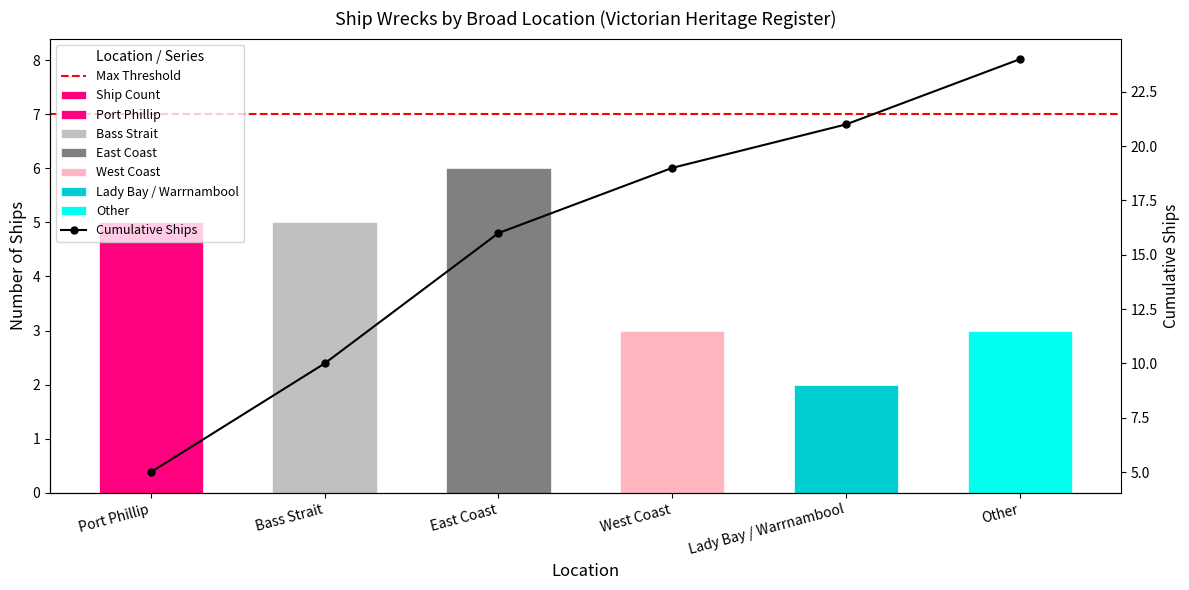

Which category has the highest value across all series?

East Coast